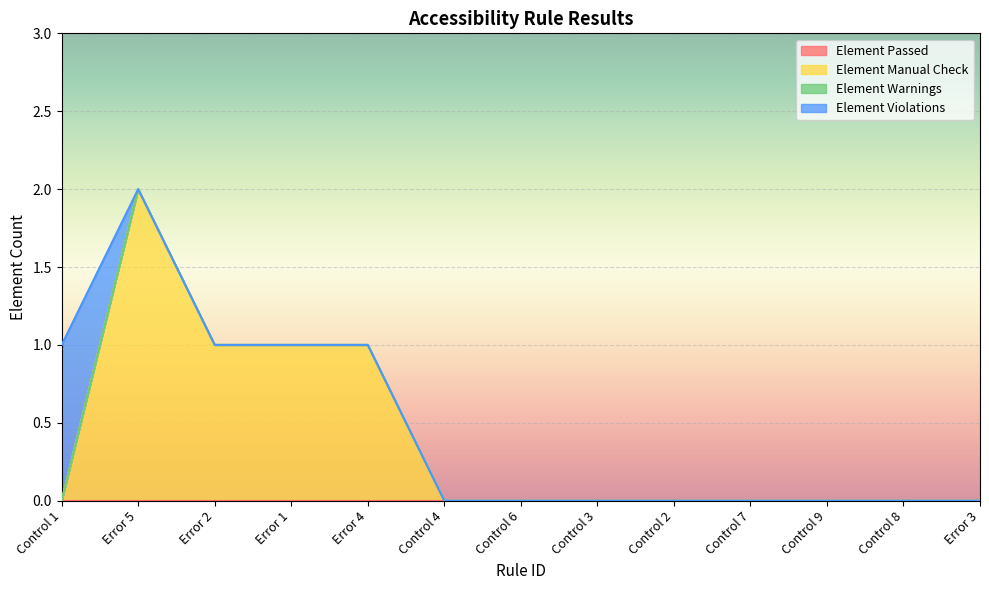

Between Control 1 and Error 1, which series saw the biggest shift?

Element Manual Check